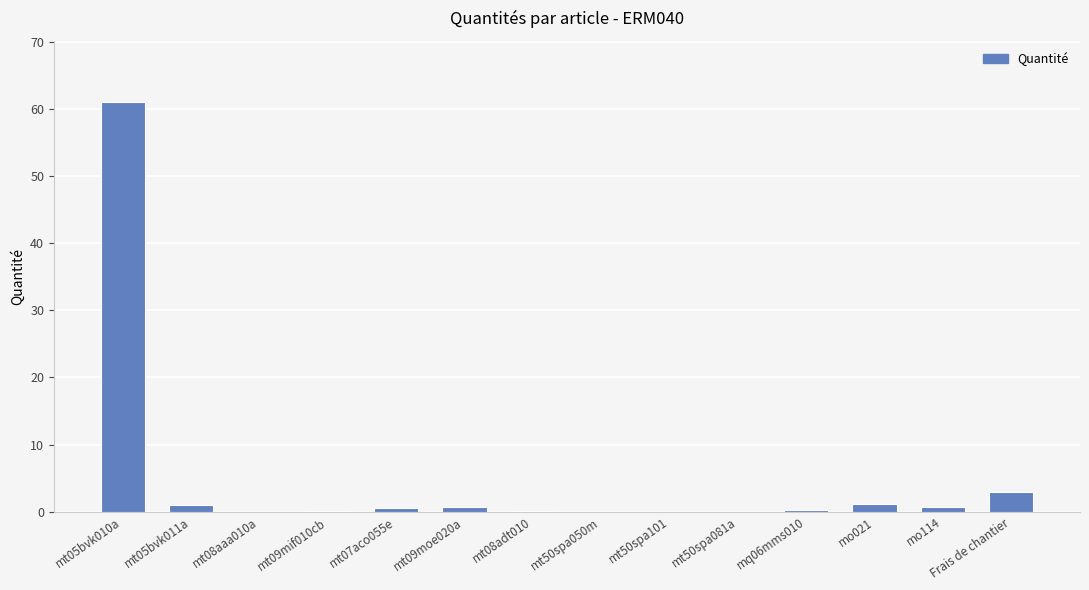

The value at mt50spa050m is 0.0. True or false?

True